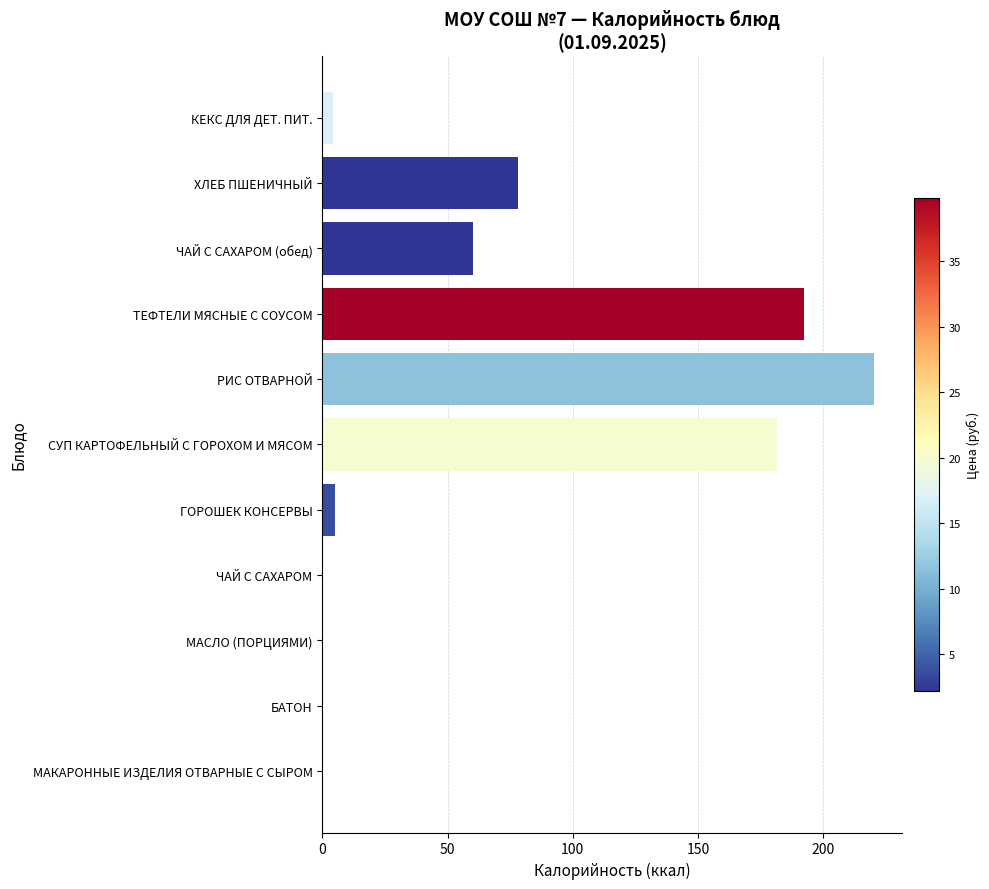

Where is the data nearest to the value 110?

ХЛЕБ ПШЕНИЧНЫЙ